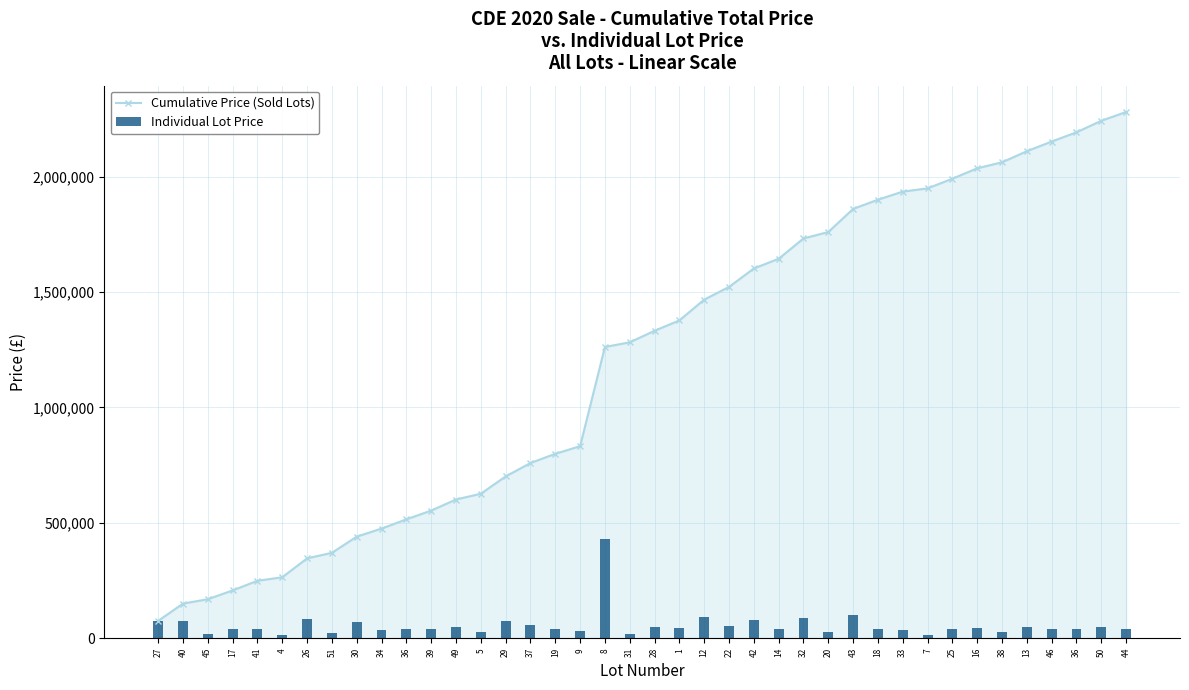

Reading left to right, transcribe all the data shown in this chart.

Cumulative Price (Sold Lots): 75000	150000	169000	207000	249000	264000	346000	370000	440000	475000	515000	553000	601000	626000	701000	759000	799000	832000	1262000	1282000	1332000	1377000	1467000	1522000	1602000	1644000	1732000	1760000	1860000	1900000	1935000	1949000	1991000	2036000	2062000	2110000	2152000	2192000	2242000	2280000
Individual Lot Price: 75000	75000	19000	38000	42000	15000	82000	24000	70000	35000	40000	38000	48000	25000	75000	58000	40000	33000	430000	20000	50000	45000	90000	55000	80000	42000	88000	28000	100000	40000	35000	14000	42000	45000	26000	48000	42000	40000	50000	38000